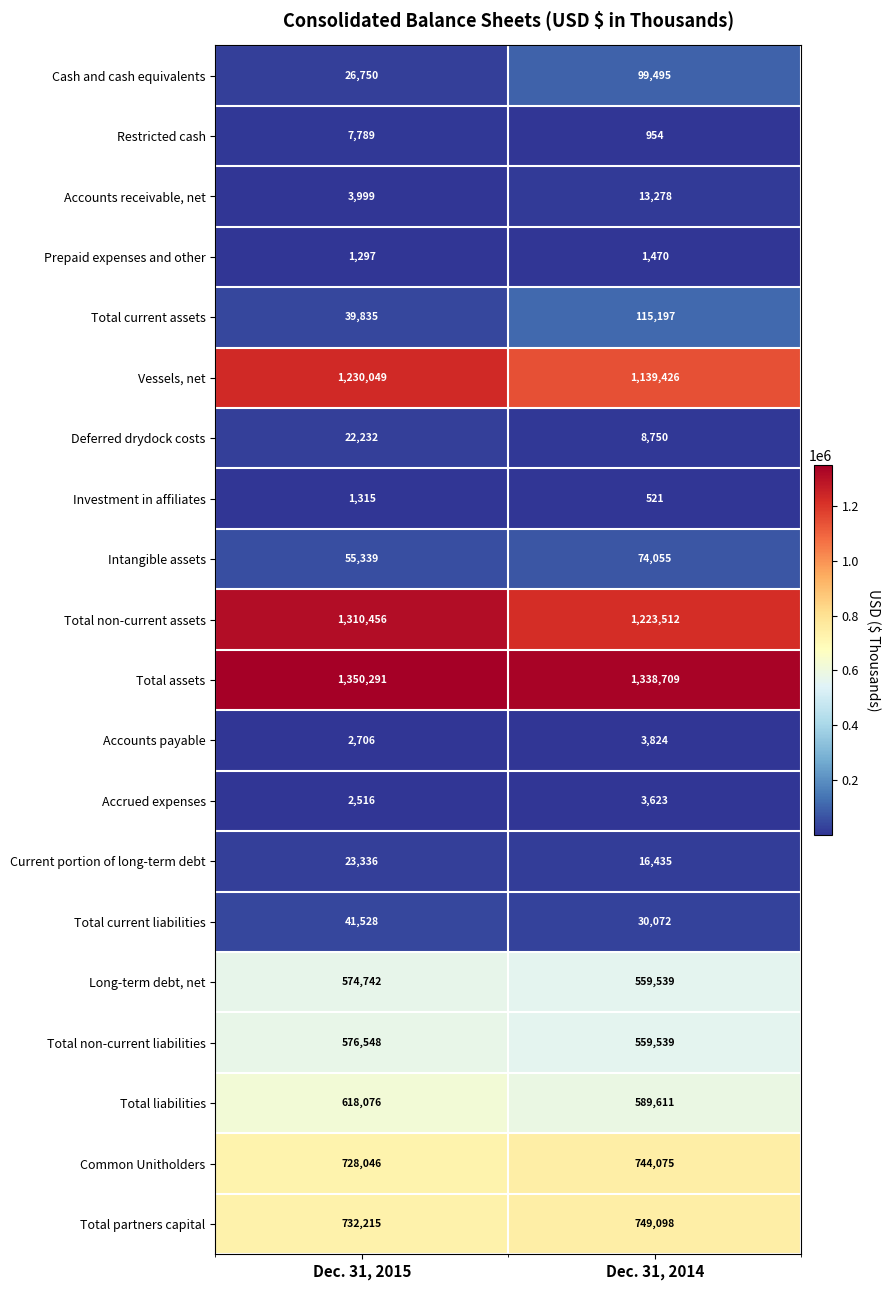

At which category does the chart reach its peak across all series?

Dec. 31, 2015